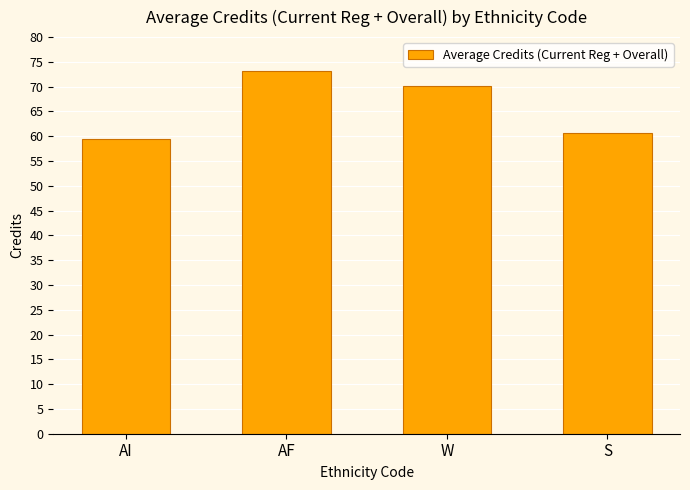

What is the label of the 4th bar from the left?

S